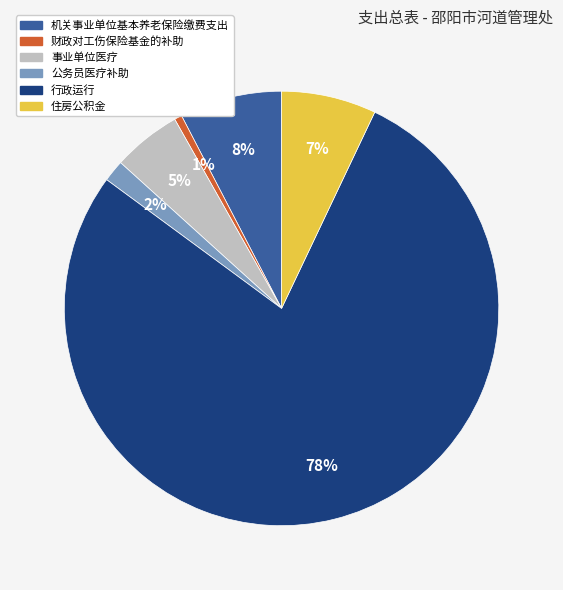

Combined, do 财政对工伤保险基金的补助 and 机关事业单位基本养老保险缴费支出 account for over 50%?

No